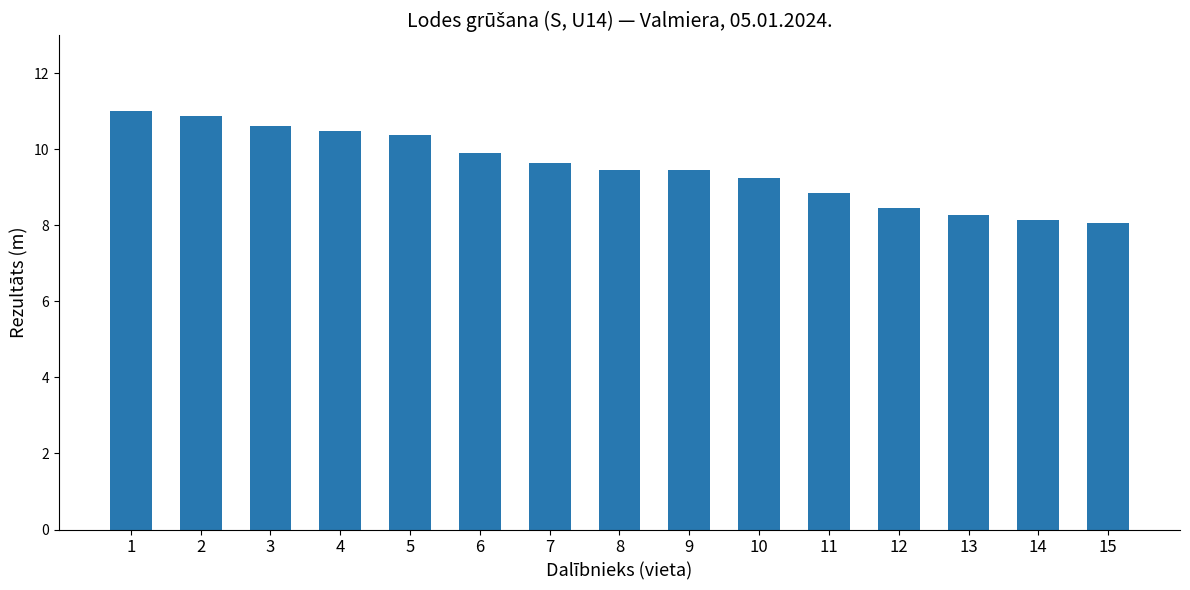

What is the minimum value shown in the chart?

8.1